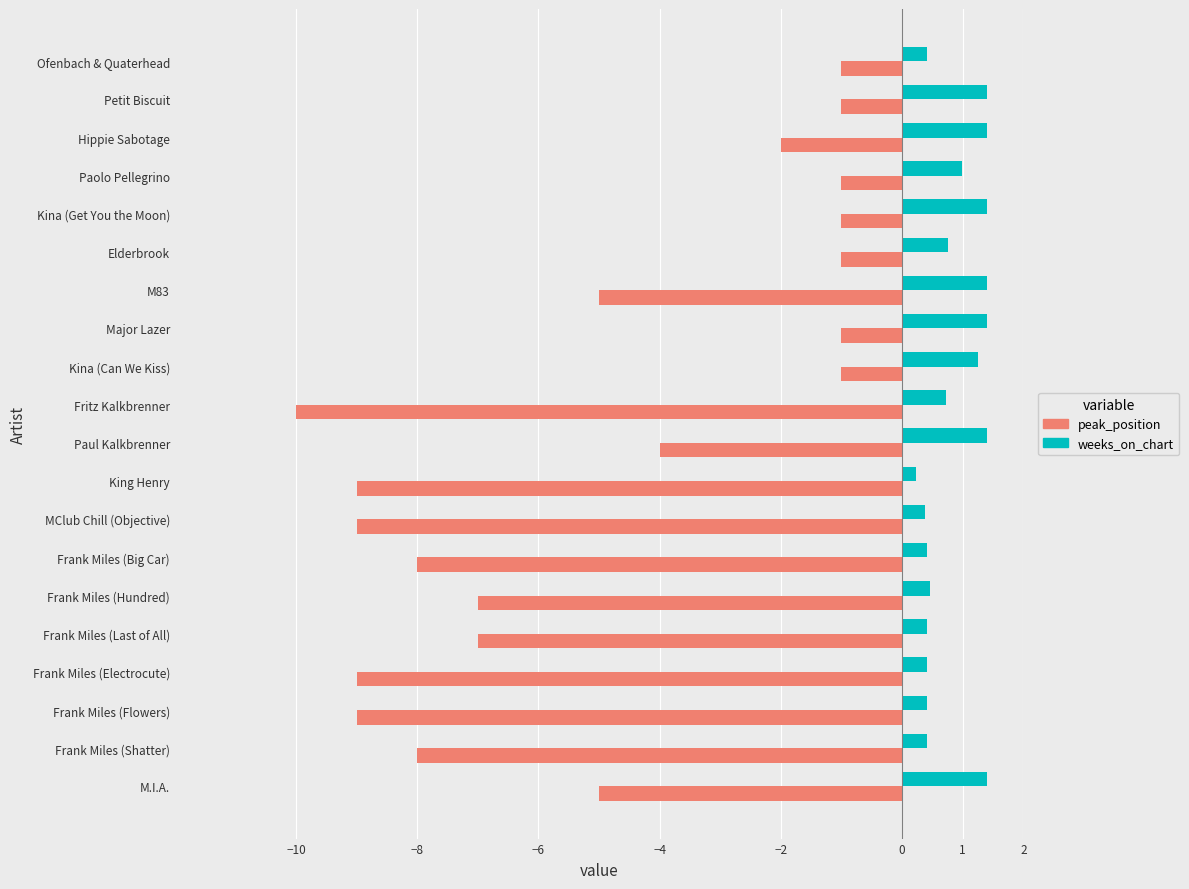

At how many categories does at least one series exceed 0?

20